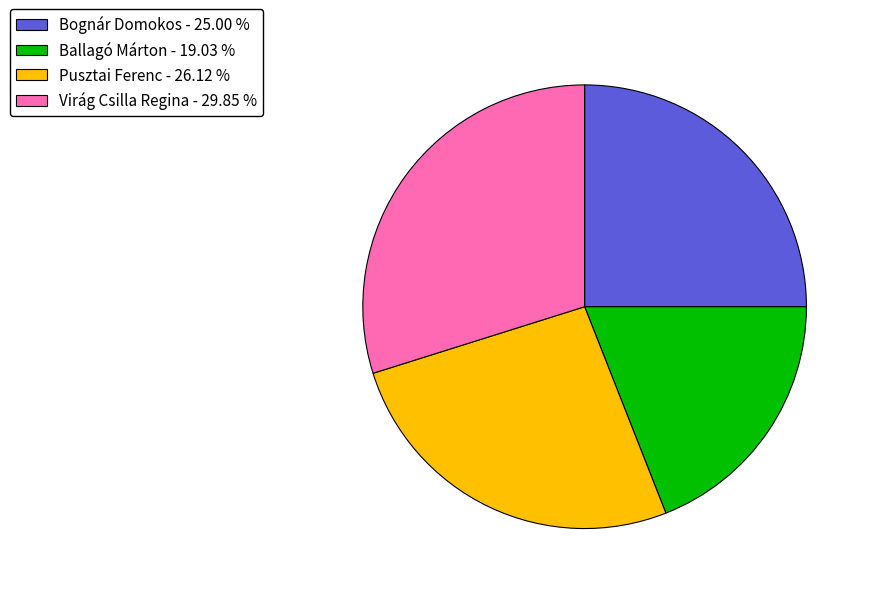

Combined, do Ballagó Márton - 19.03 % and Virág Csilla Regina - 29.85 % account for over 50%?

No